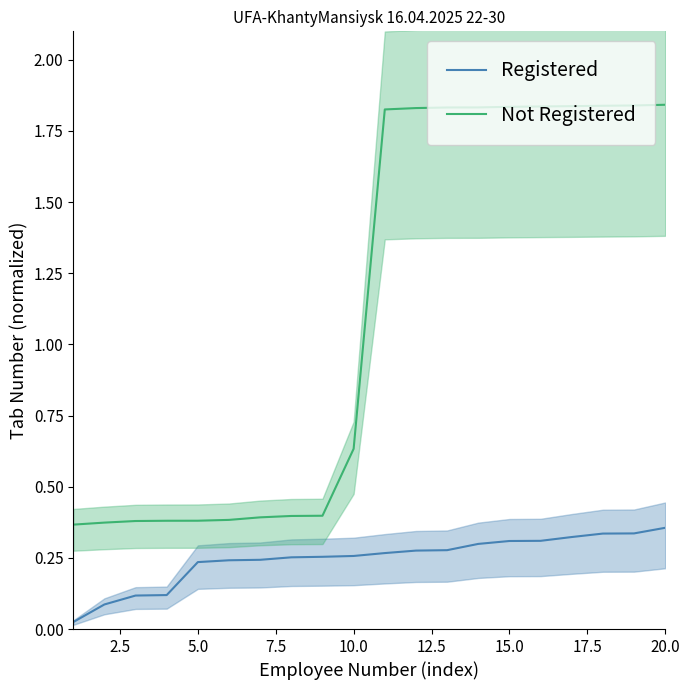

What is the minimum value for Not Registered?

0.4